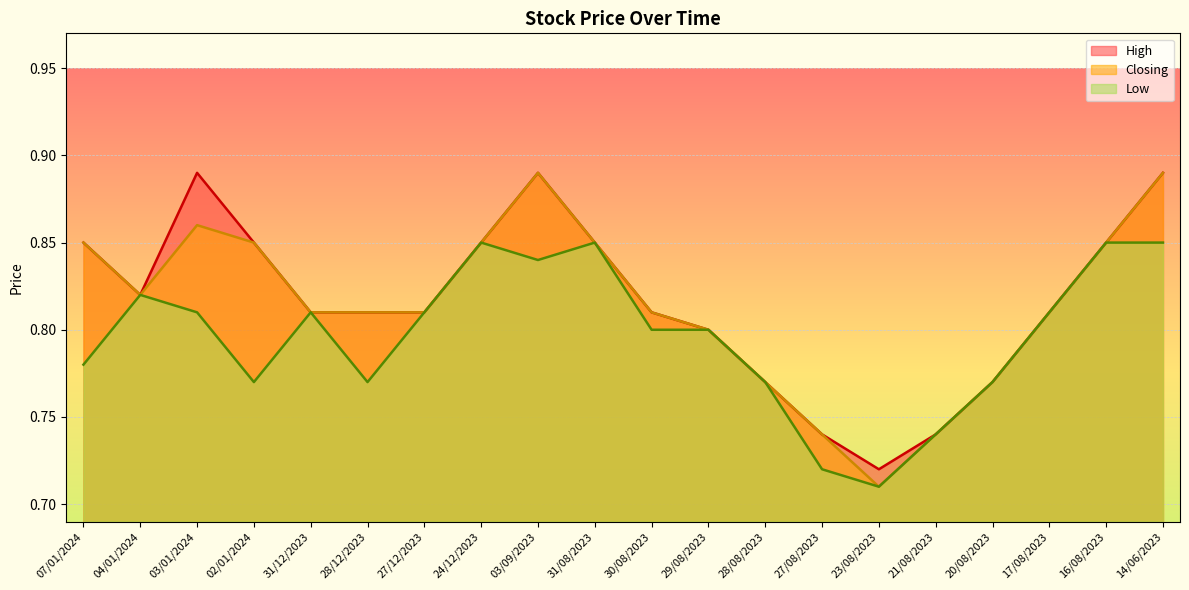

True or false: Low and Closing intersect in this chart.

False